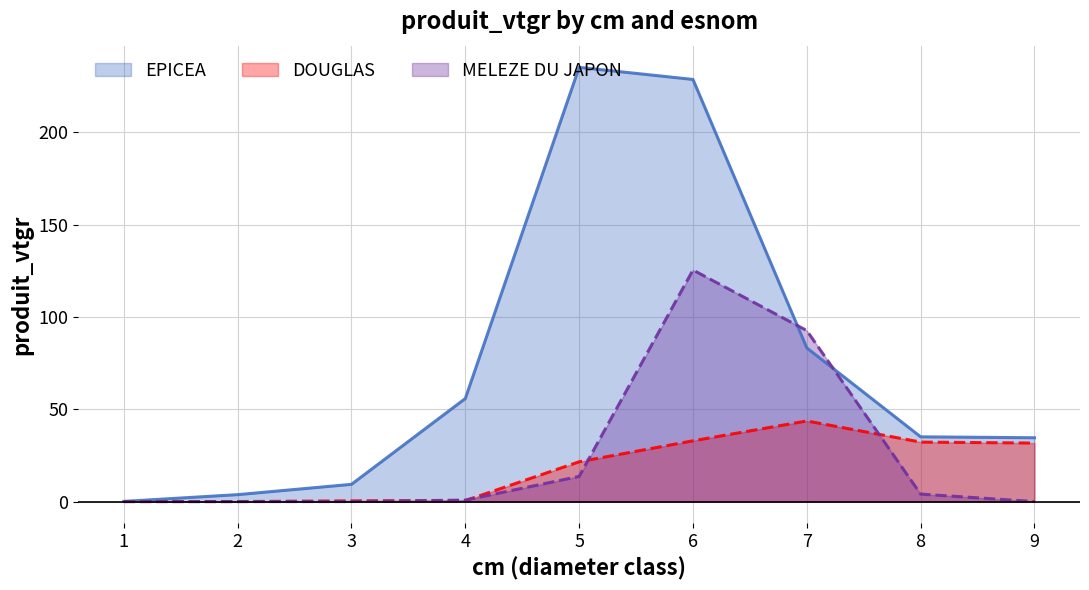

Is it true that MELEZE DU JAPON equals 0.8 at 4?

True